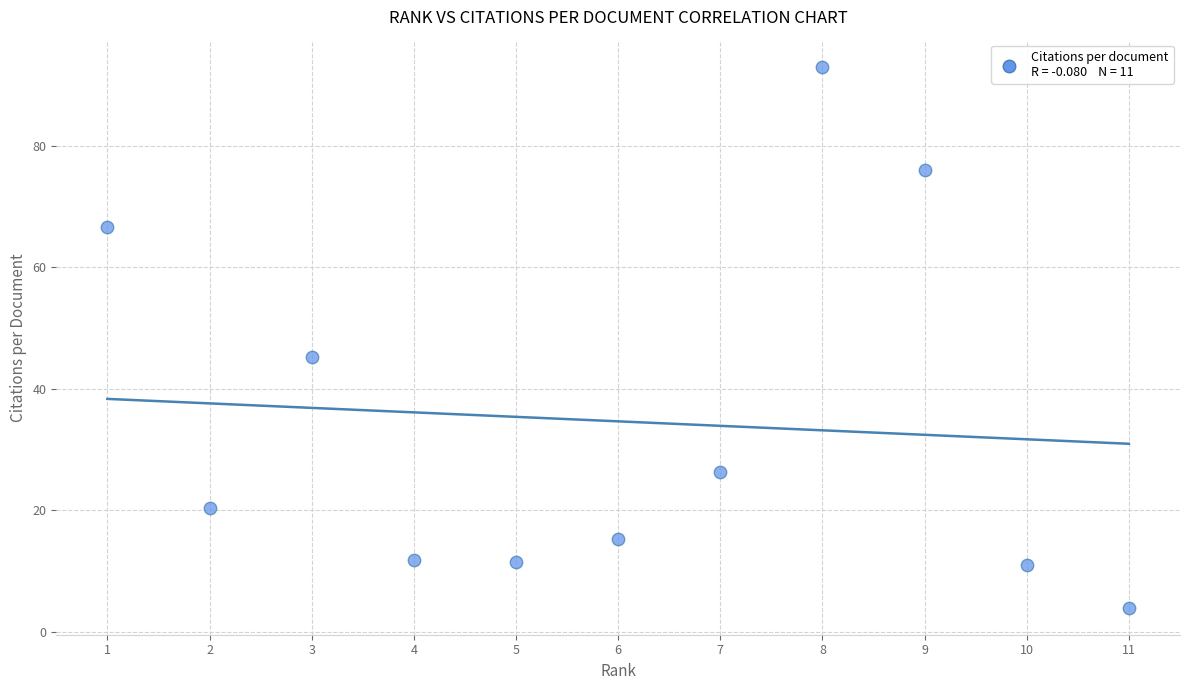

What is the average Y value?

34.7